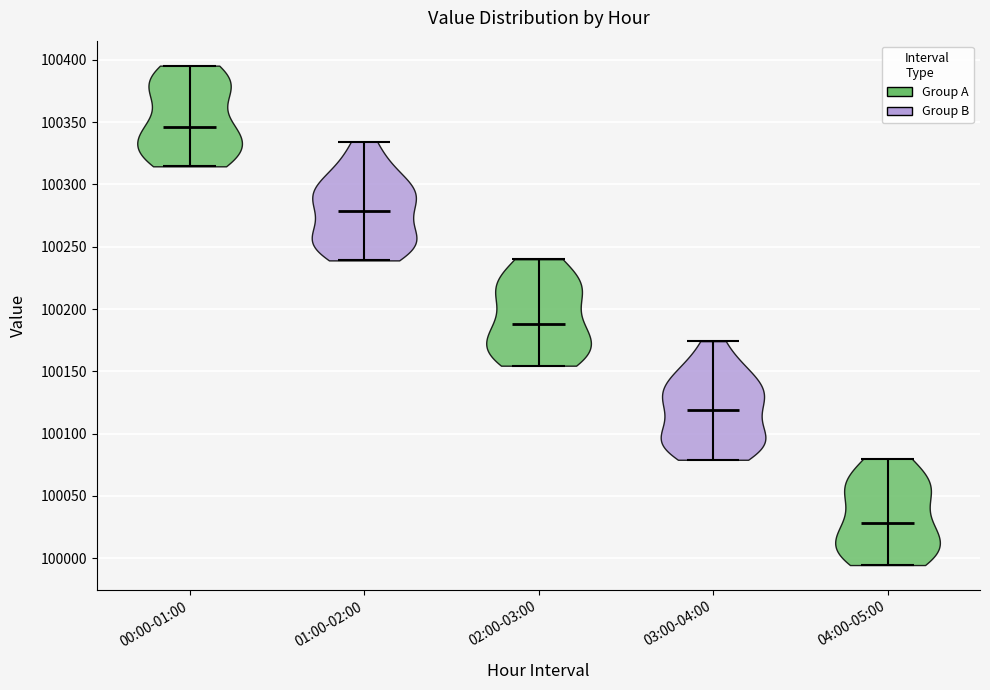

Which violin has the lowest median line?

04:00-05:00